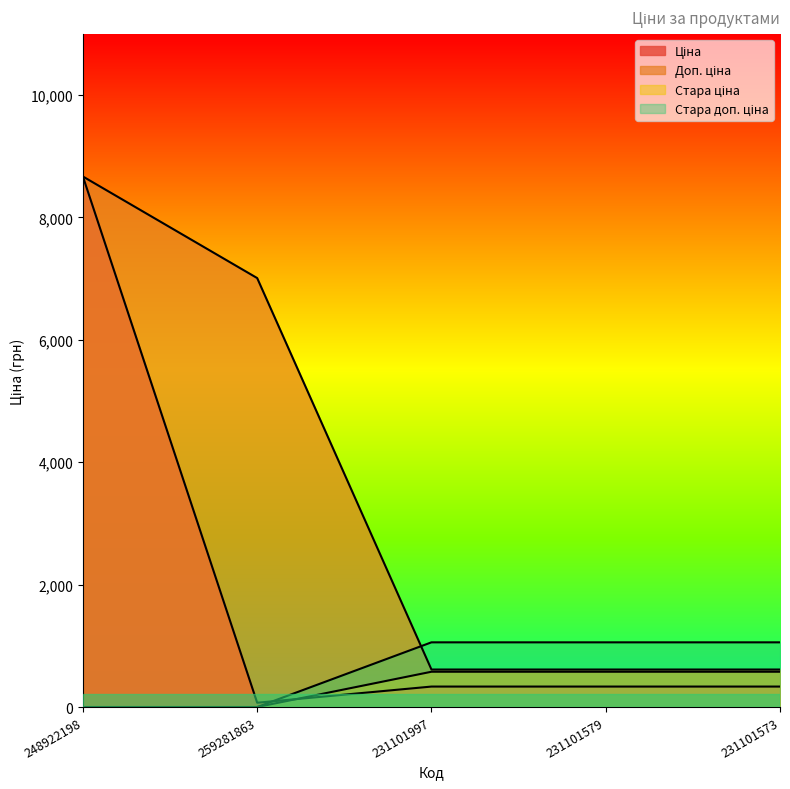

How many lines are shown in the chart?

4